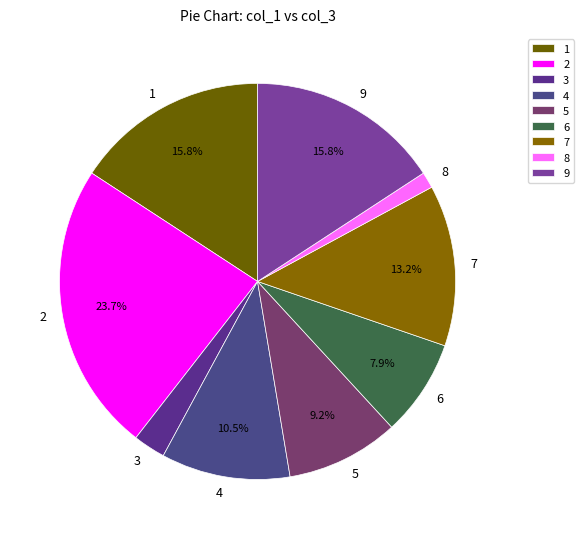

How much of the chart is everything except 2?

76.3%